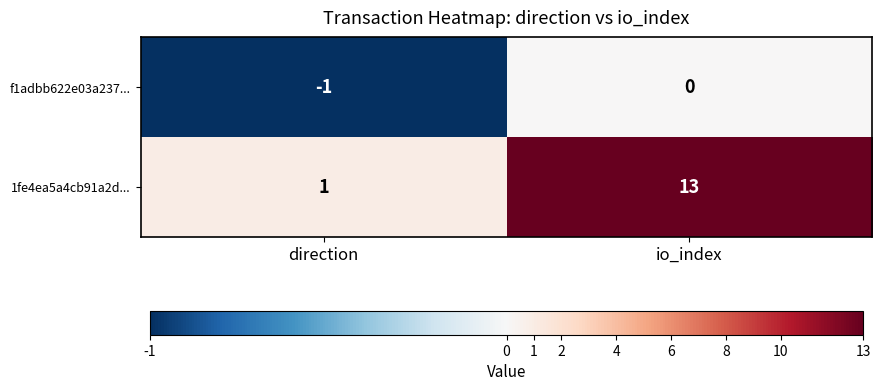

Count the number of data series in this chart.

2